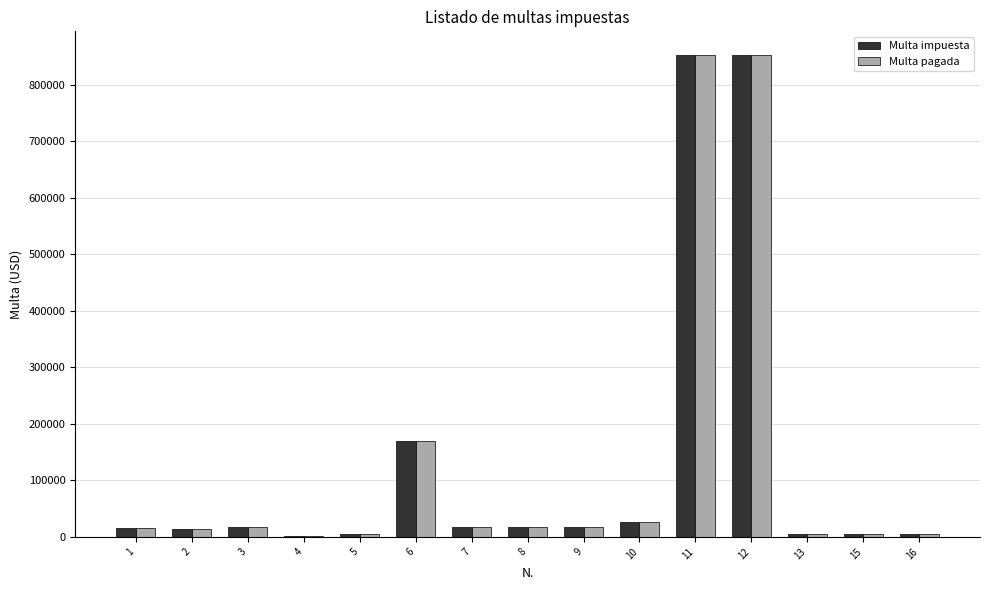

What is the sum of all Multa impuesta values?

2018879.3